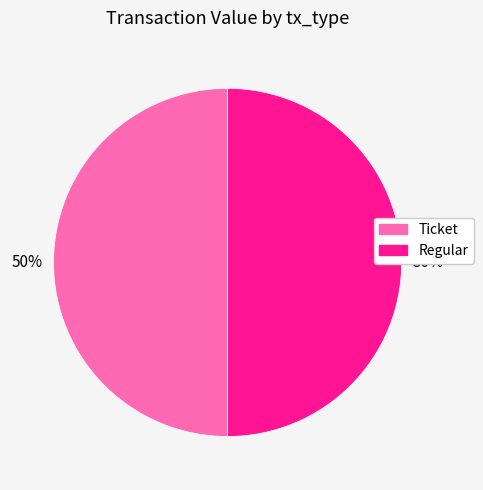

Is the sum of Ticket and Regular greater than half?

Yes